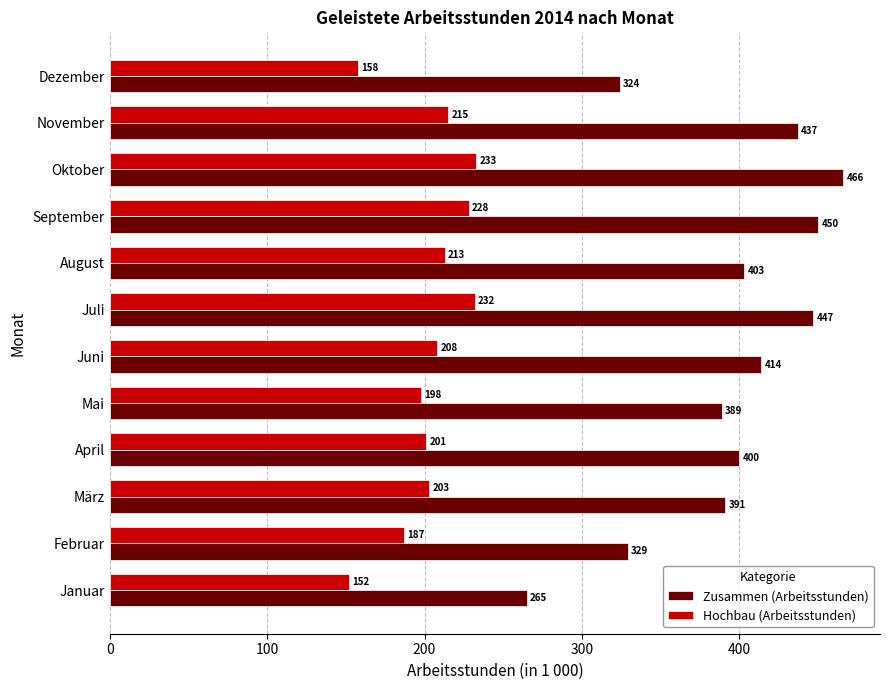

What is the highest value of the Zusammen (Arbeitsstunden) series?

466